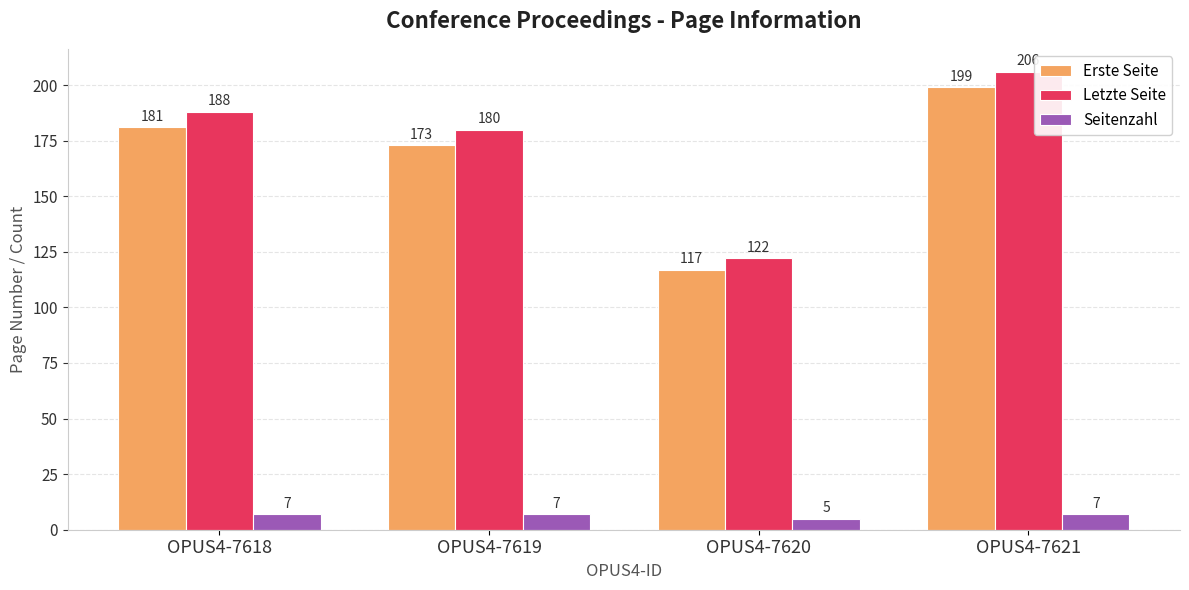

How many data points in Erste Seite are less than 181?

2